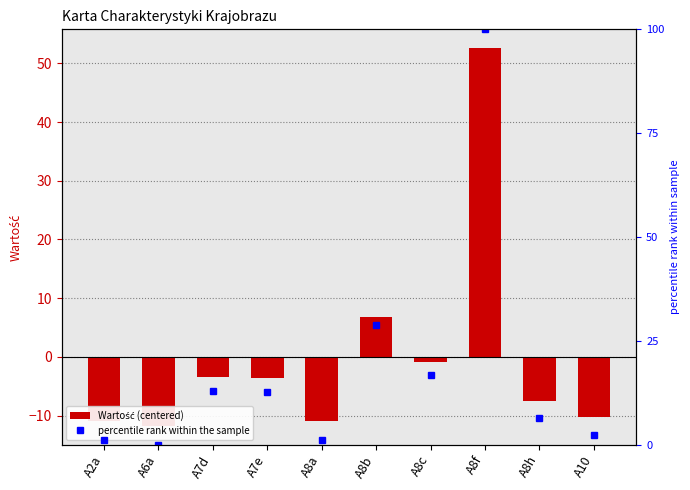

Is the value of Wartość (centered) at A2a greater than the value of percentile rank within the sample at A8c?

No